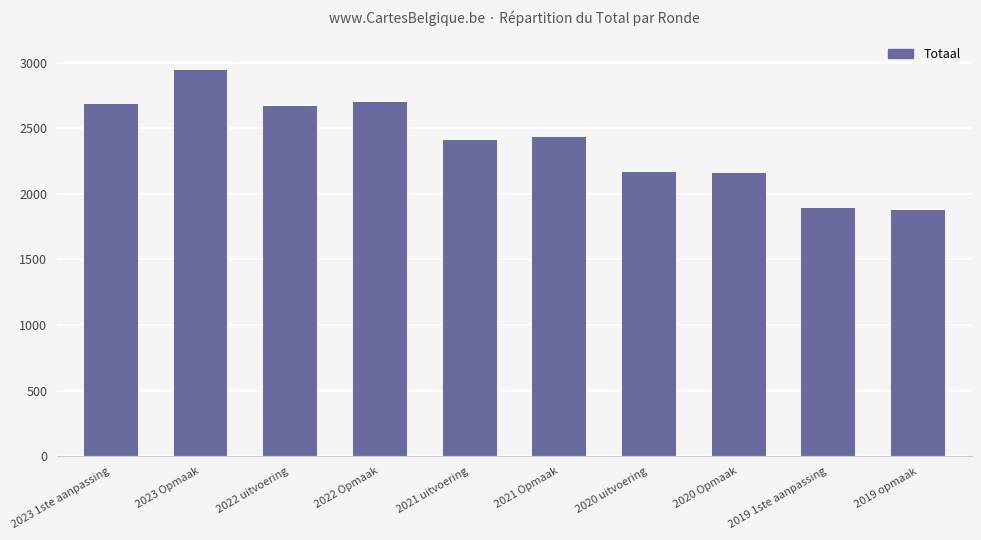

What is the maximum value shown in the chart?

2945